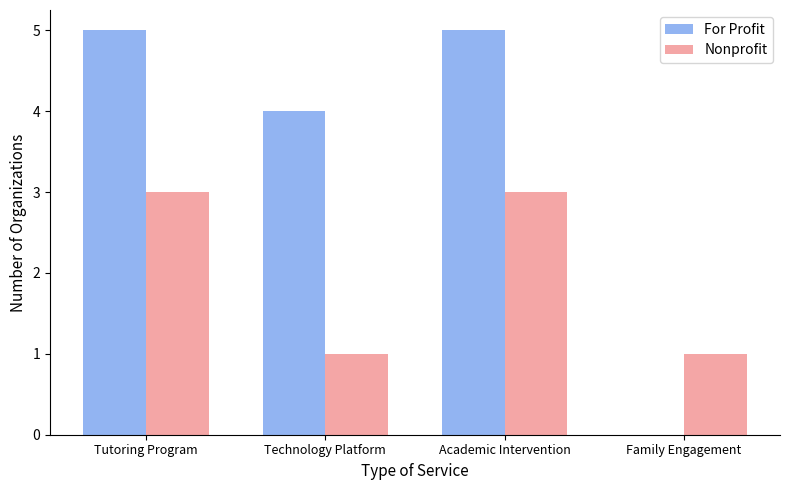

What is the approximate value of For Profit at Tutoring Program?

5